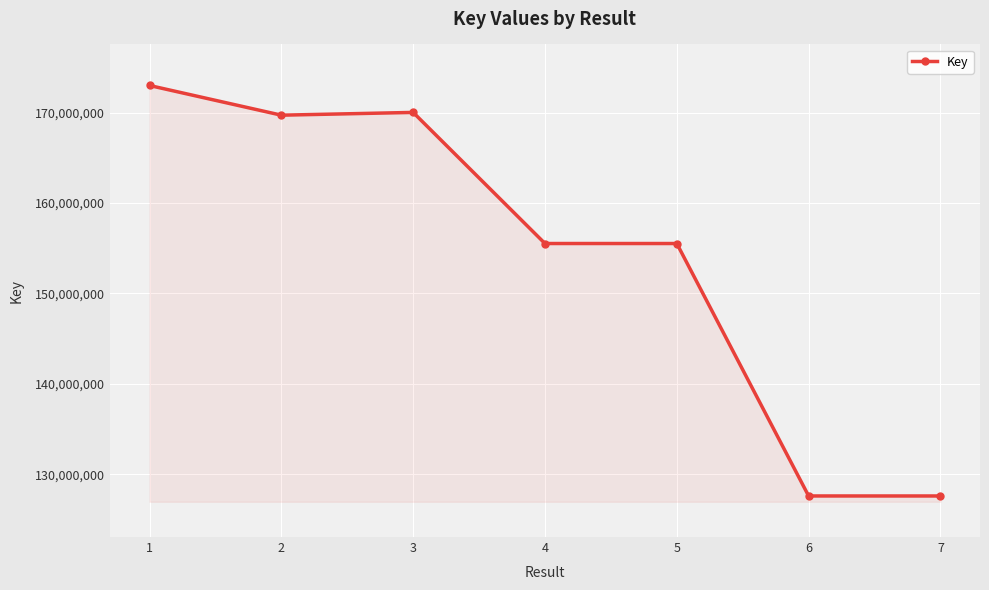

Is it true that the value at 3 is 292417177?

False